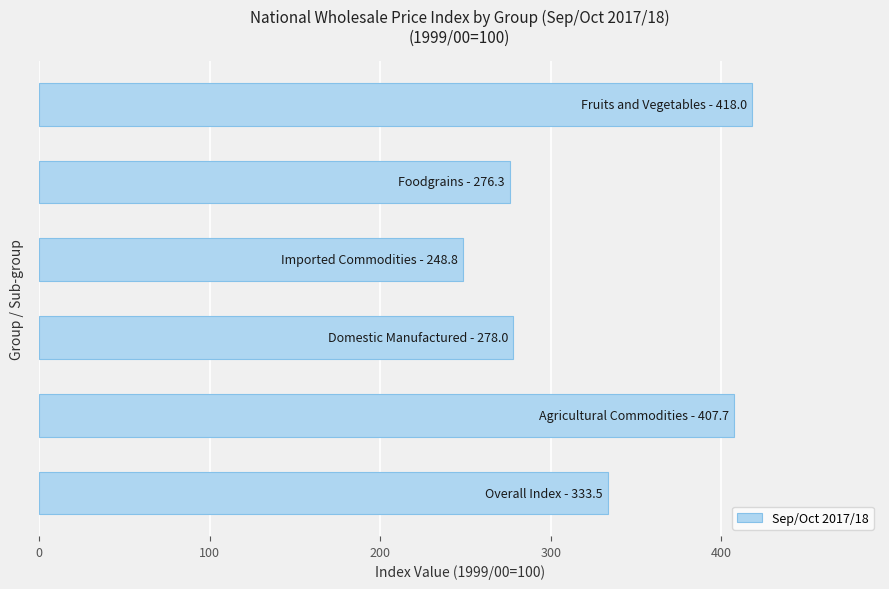

How many values are below 333?

3